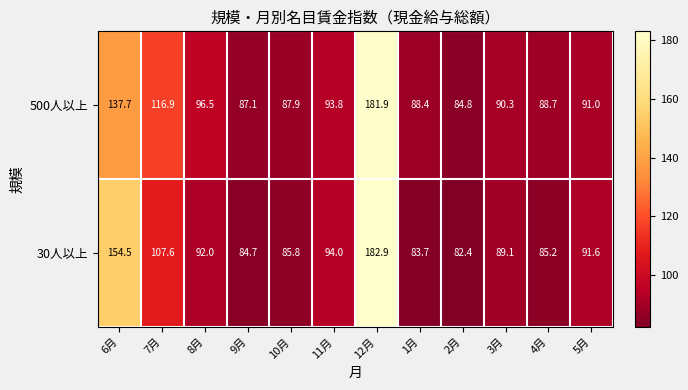

Which category has the highest value across all series?

12月